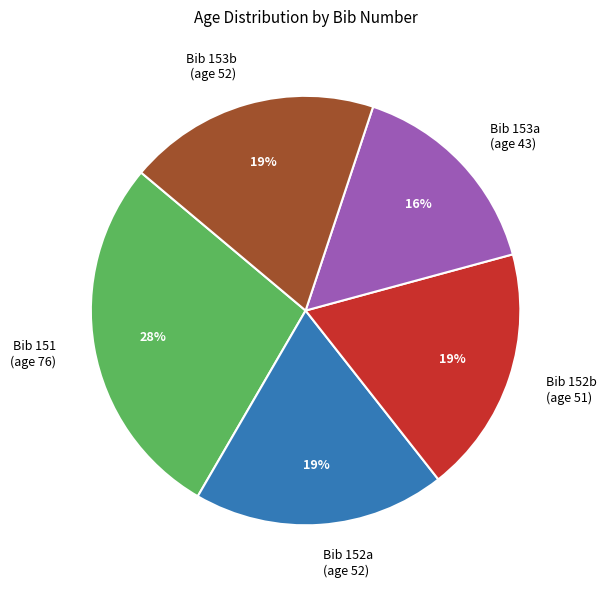

What is the ratio of the value at Bib 153b (age 52) to the value at Bib 152a (age 52)?

1.0